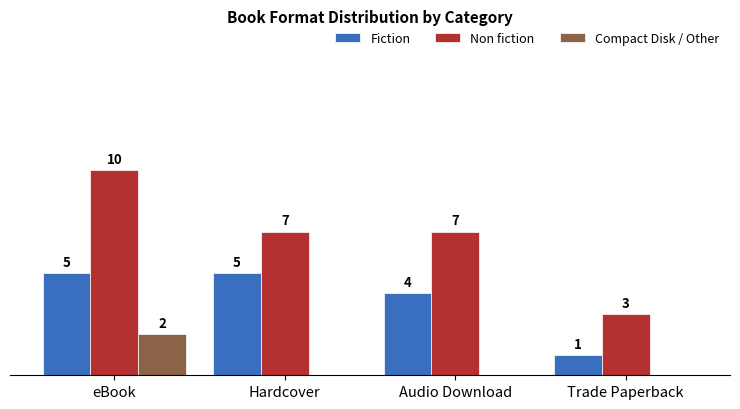

Which label corresponds to the largest value in the chart?

eBook